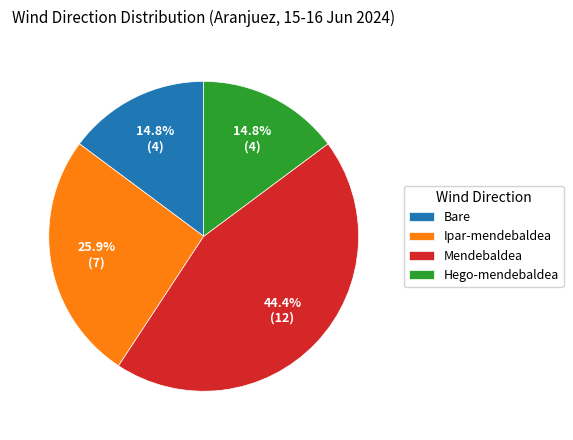

Between Hego-mendebaldea and Mendebaldea, which is larger?

Mendebaldea